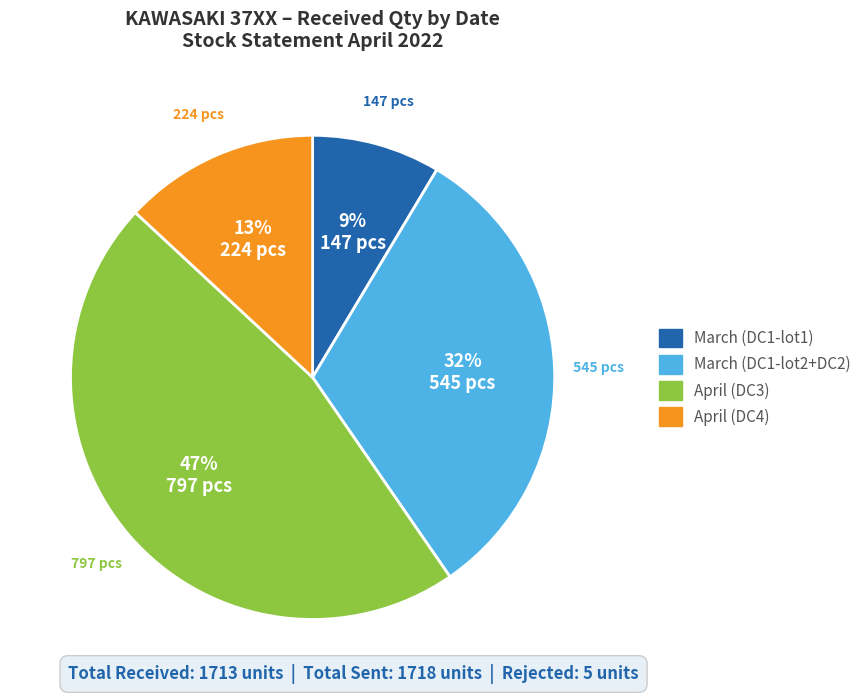

The March (DC1-lot1) slice represents 9% of the pie. True or false?

True